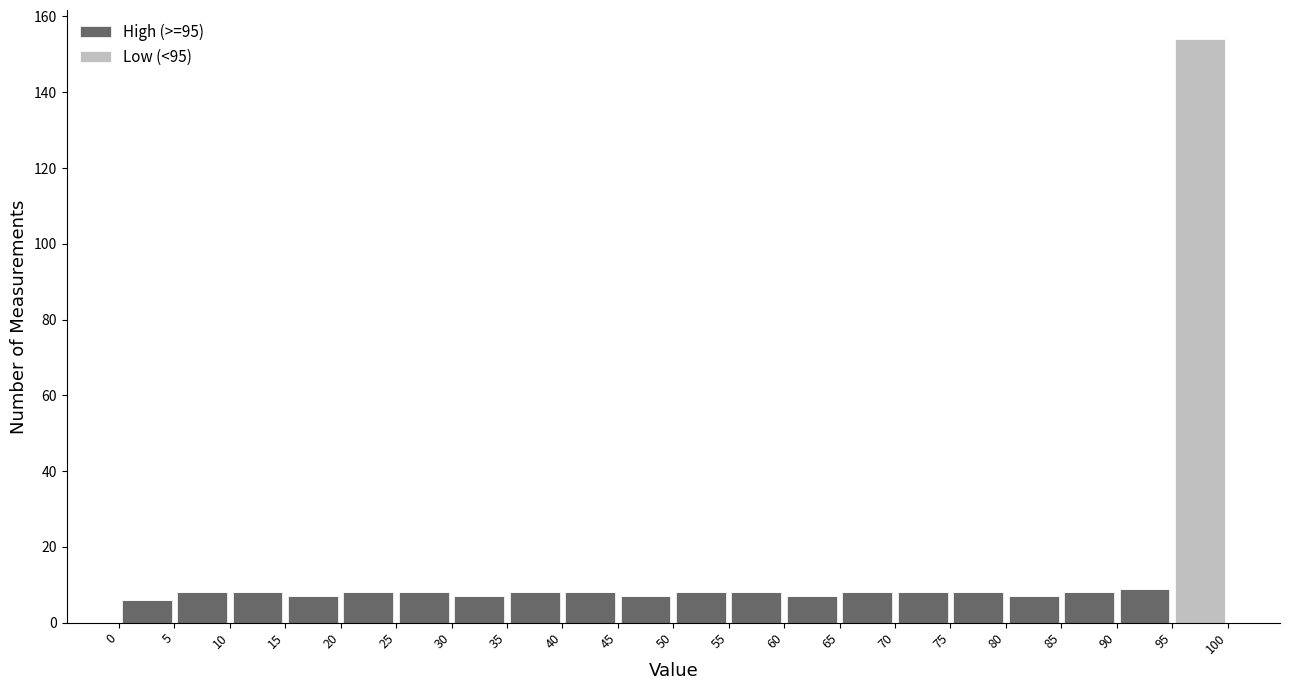

Reading left to right, transcribe this chart: for each stacked bar, give the range it covers on the x-axis and its total height. The values are not printed on the chart, so give them approximately, as read against the axis.

0 to 5: 6
5 to 10: 8
10 to 15: 8
15 to 20: 8
20 to 25: 8
25 to 30: 8
30 to 35: 8
35 to 40: 8
40 to 45: 8
45 to 50: 8
50 to 55: 8
55 to 60: 8
60 to 65: 8
65 to 70: 8
70 to 75: 8
75 to 80: 8
80 to 85: 8
85 to 90: 8
90 to 95: 10
95 to 100: 154